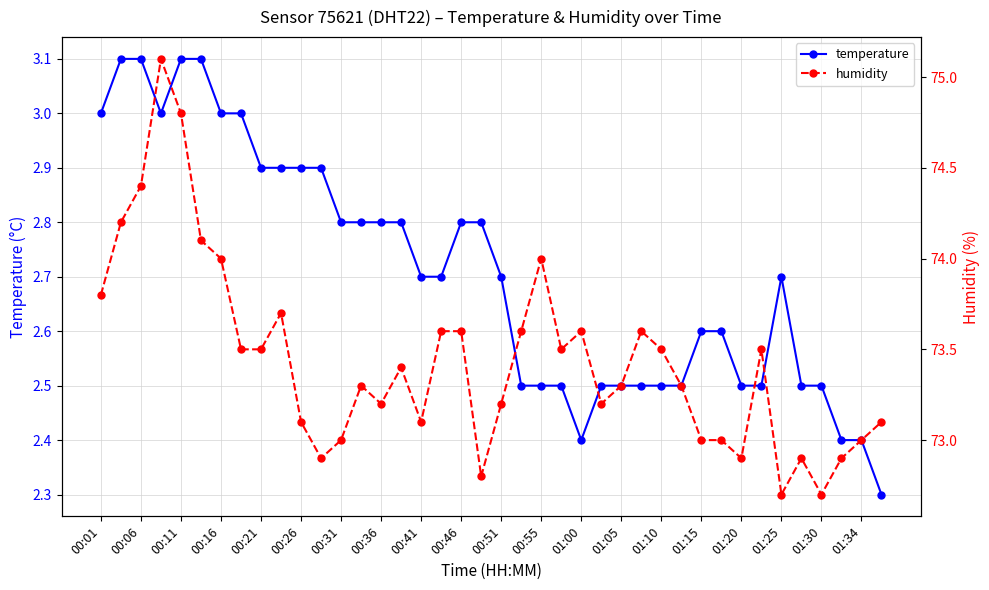

What is the value of the humidity point at the 25th from the left?

73.6